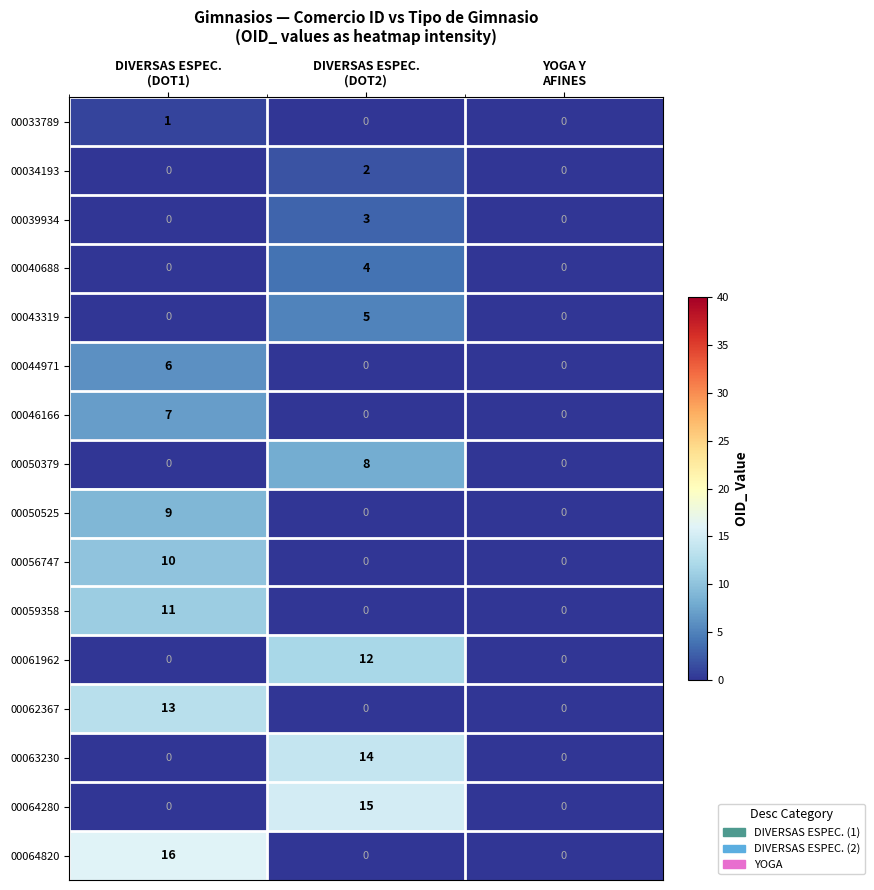

Which series has the largest total across all categories?

00064820